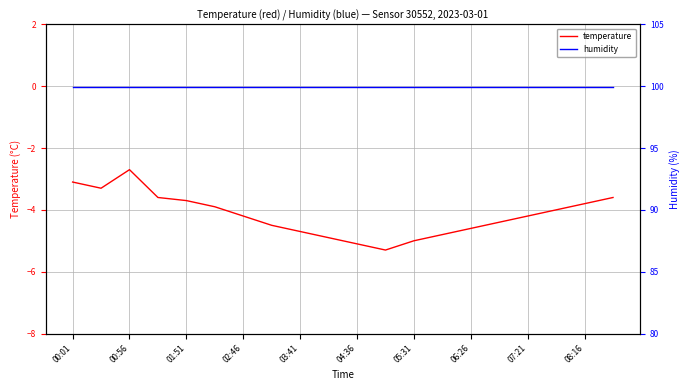

What is the approximate value of temperature at 00:01?

-3.1